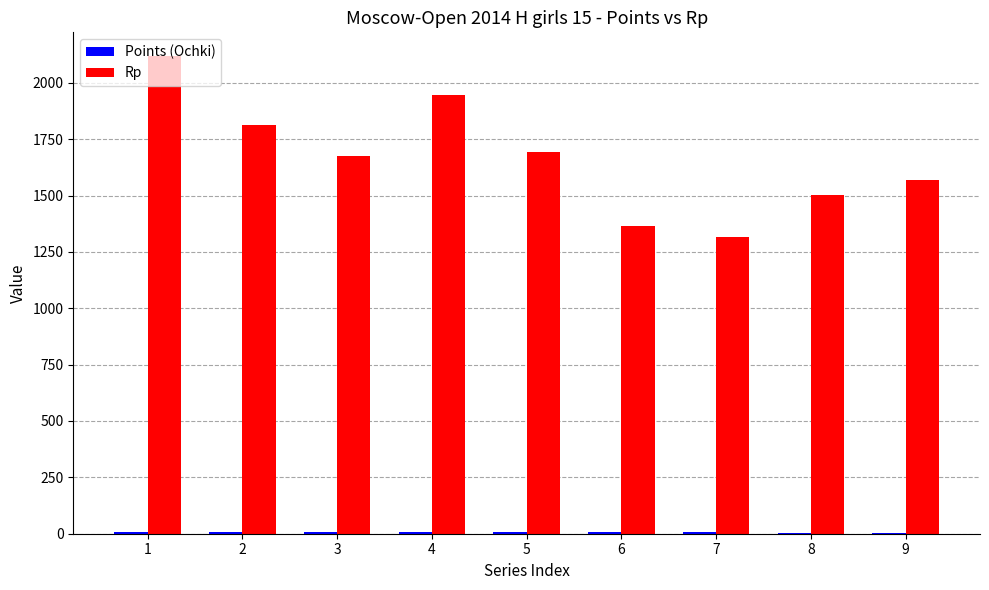

Which series has the largest total across all categories?

Rp